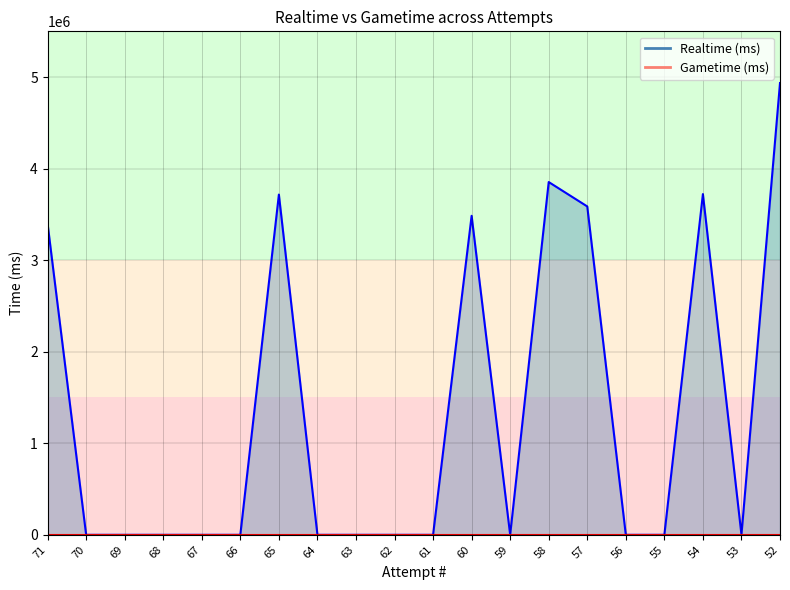

Count the number of values greater than 0.

7